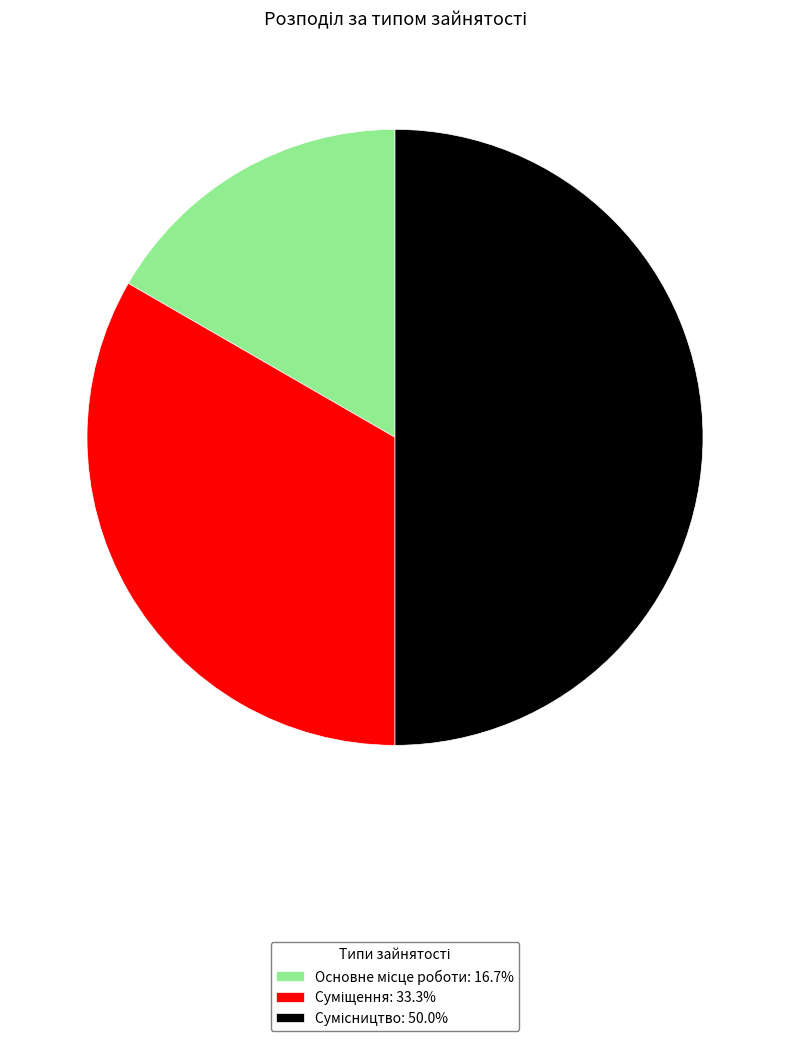

Approximately how many times larger is the value at Основне місце роботи compared to Суміщення?

0.5